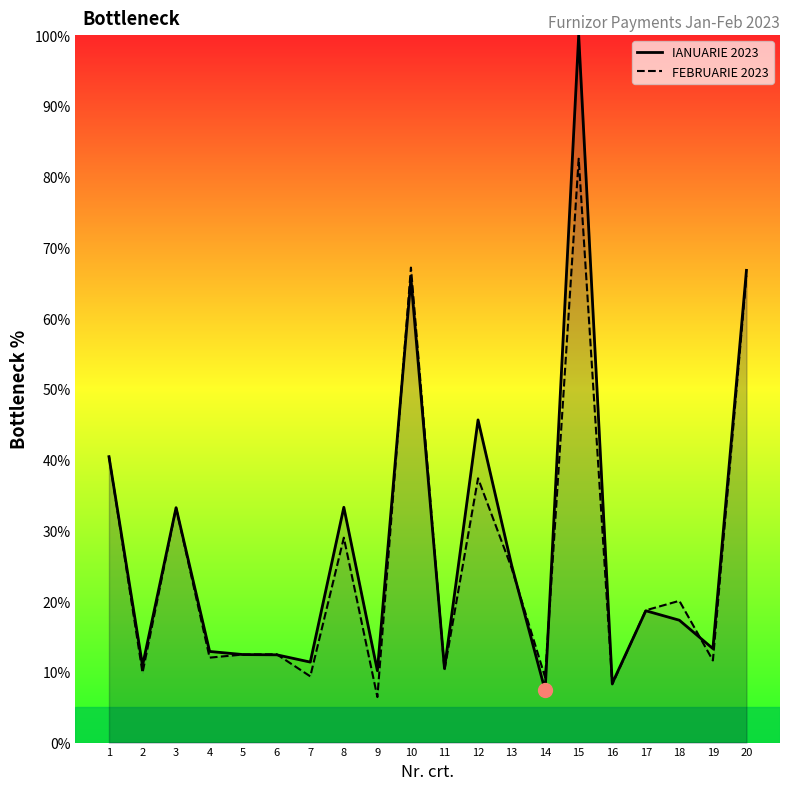

What is the greatest value displayed?

100.0